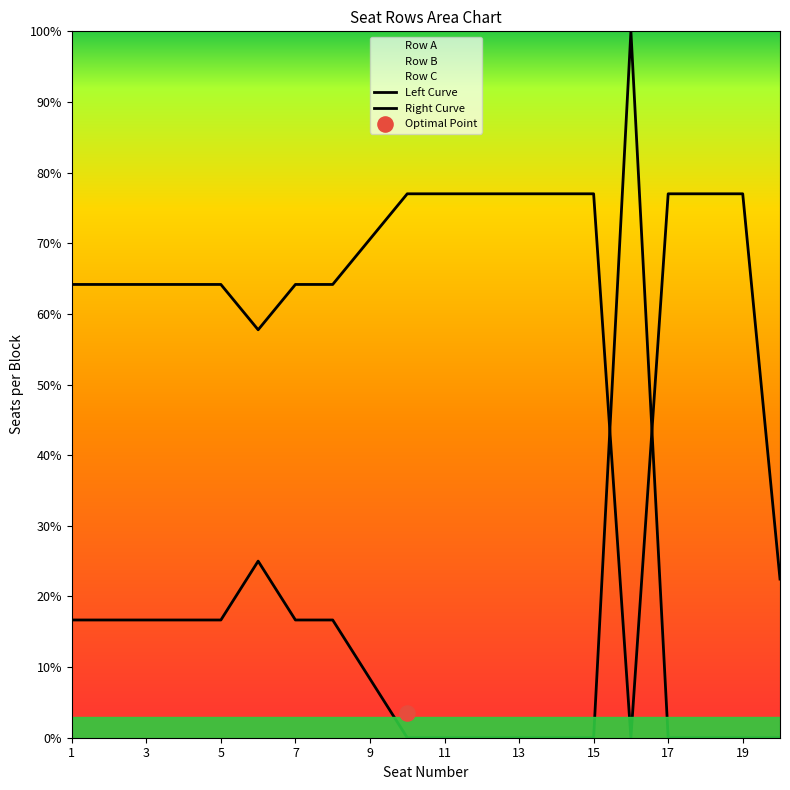

Is the value of Row B at 14 greater than the value of Row A at 4?

Yes